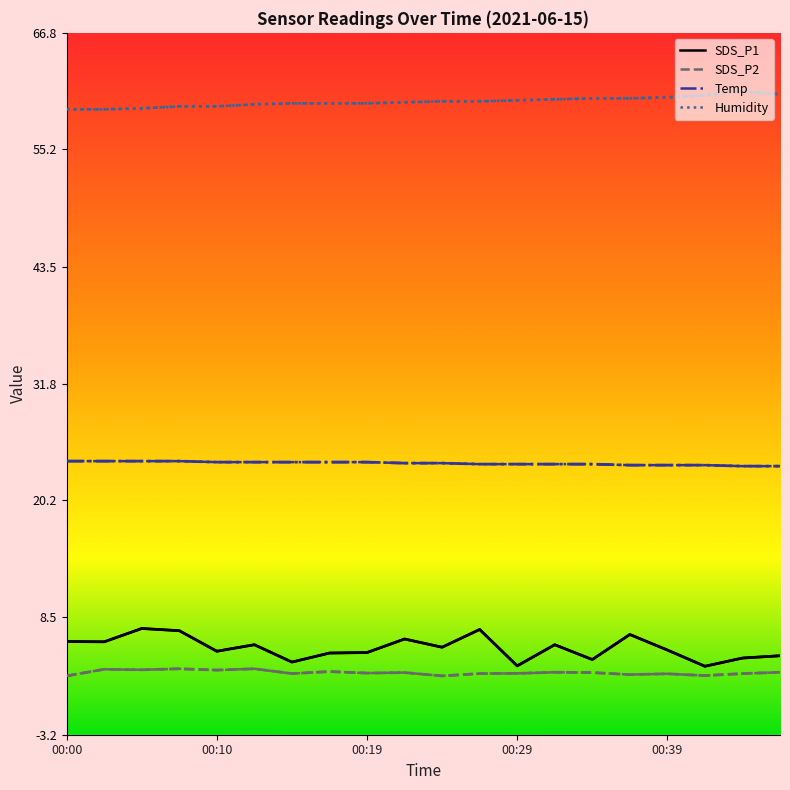

Rank the series by their maximum value, from lowest to highest.

SDS_P2, SDS_P1, Temp, Humidity